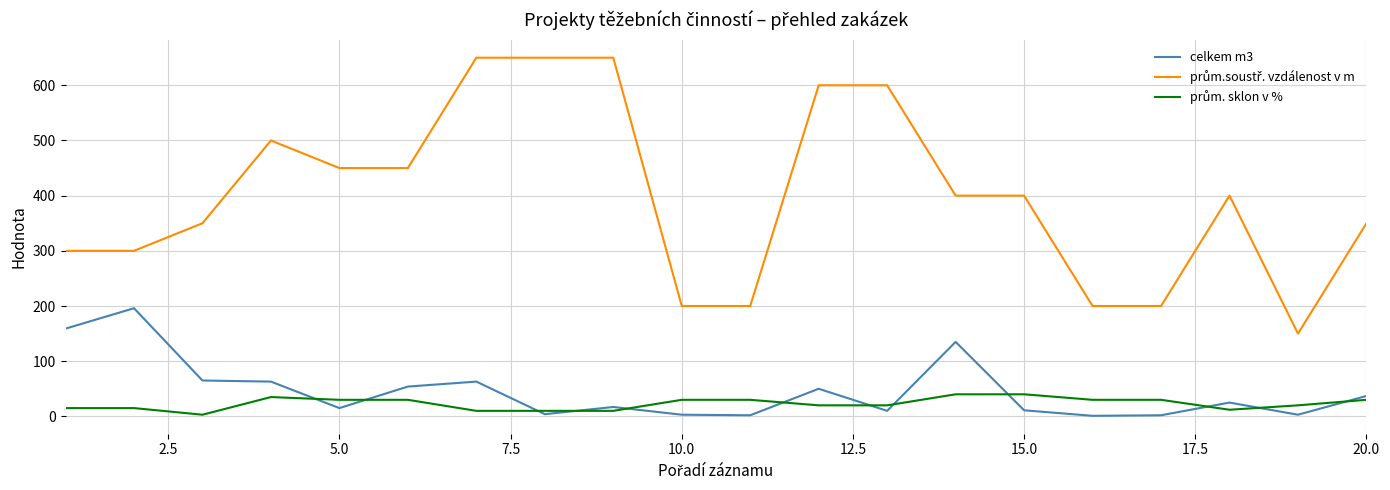

What is the maximum value shown in the chart?

650